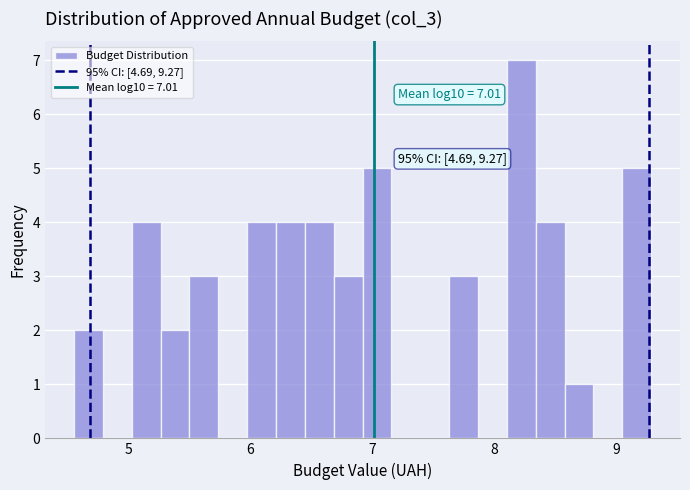

Read against the x-axis, roughly where is the centre of the tallest bar?

8.2